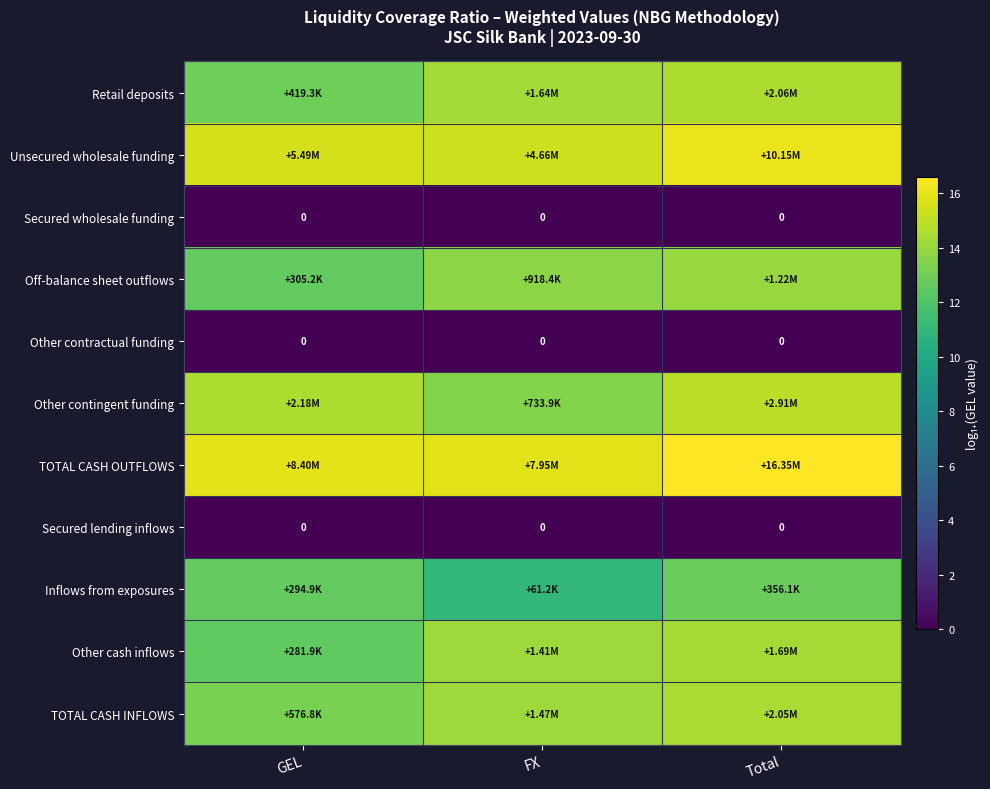

What is the total value across all series at GEL?

110.0